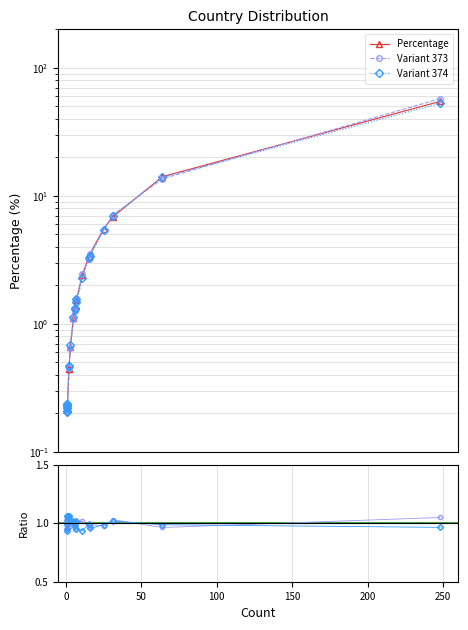

What is the difference between the maximum and second lowest values in the Percentage series?

54.4